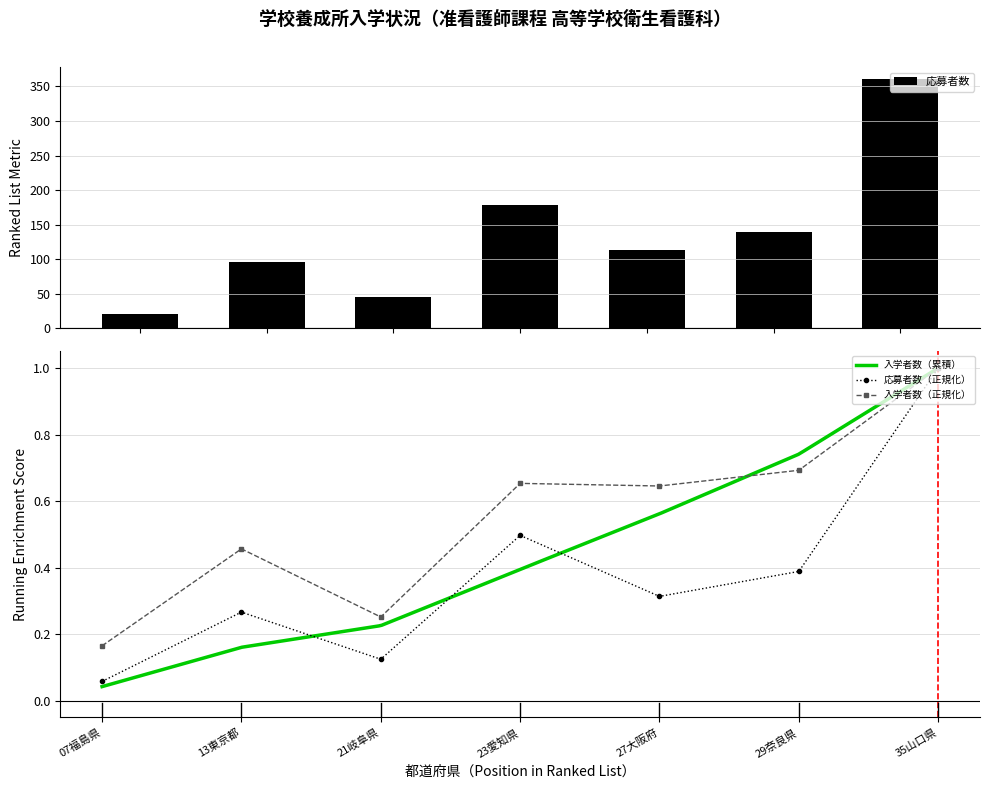

What is the difference between the highest and lowest values at 21岐阜県?

44.9